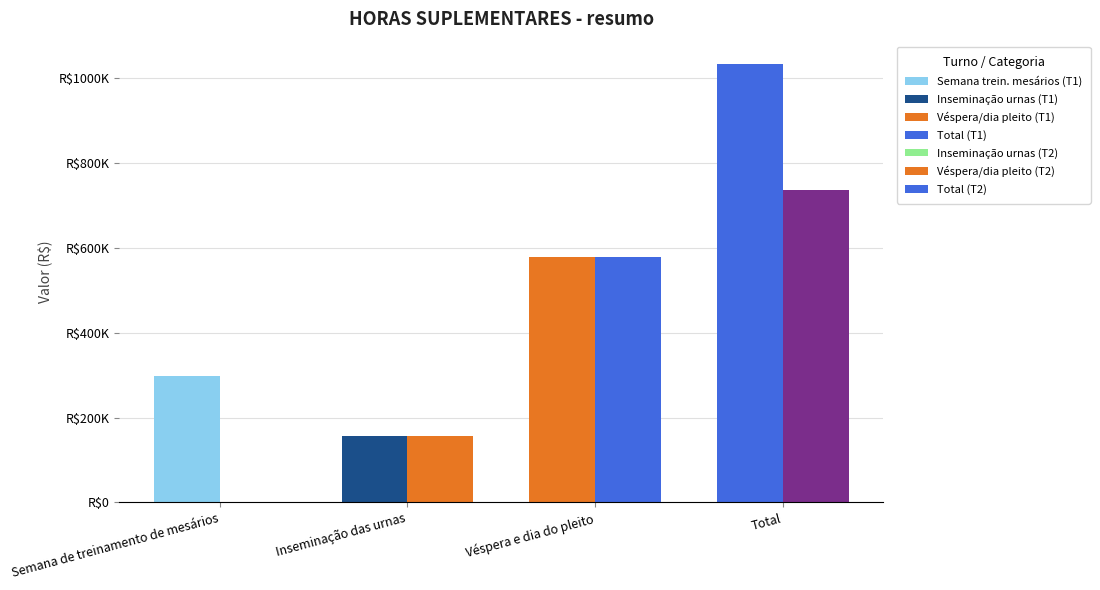

Rank the series by their average value, from highest to lowest.

1.º turno, 2.º turno